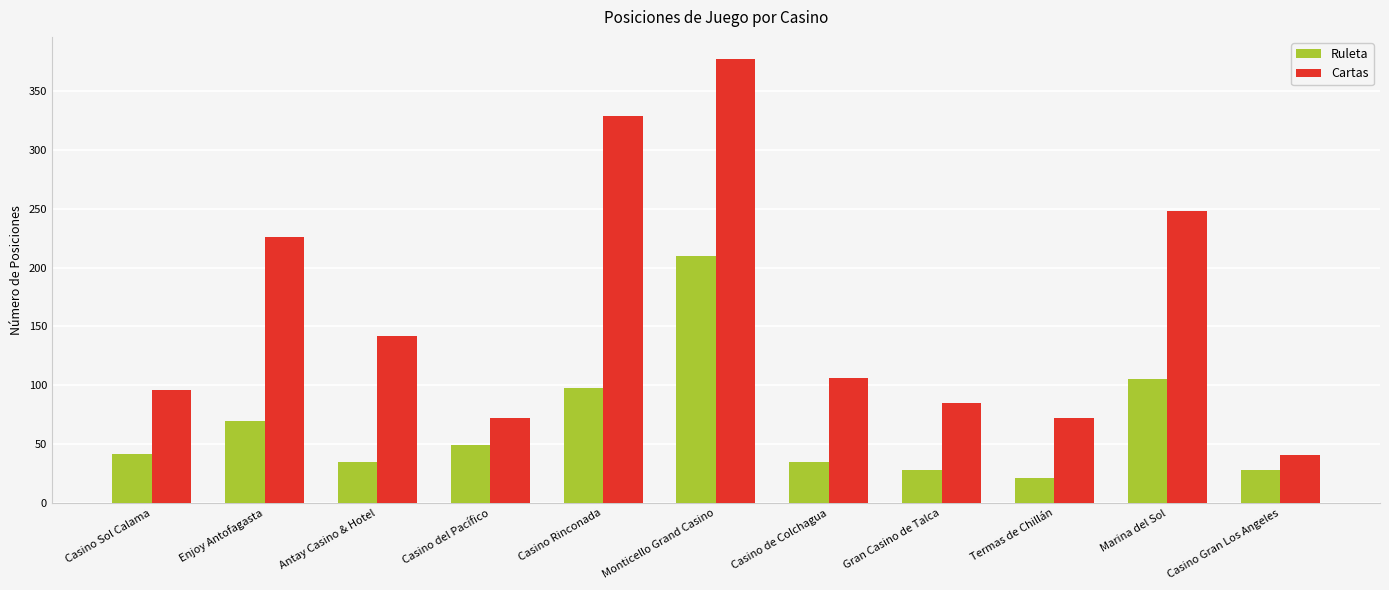

What is the approximate value of Ruleta at Enjoy Antofagasta?

70